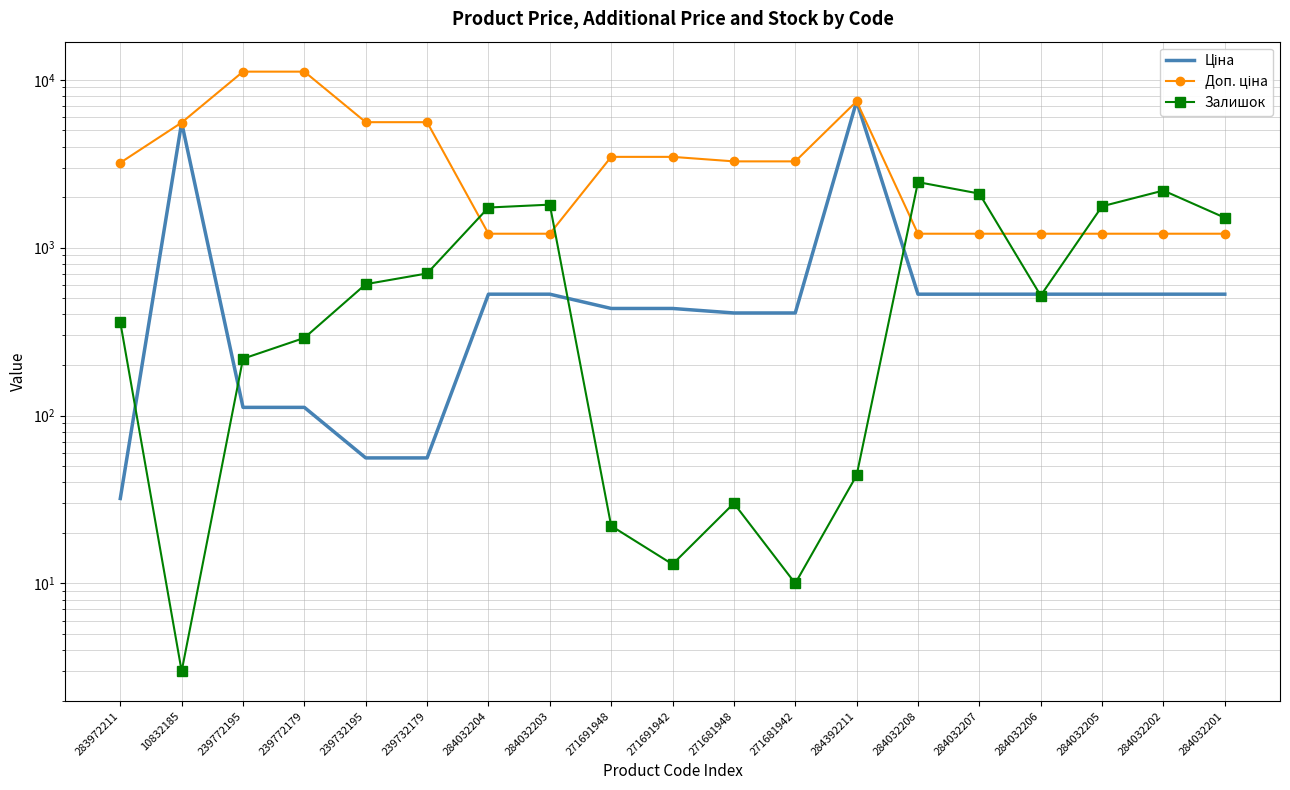

After their last crossing, which series has the higher values: Доп. ціна or Залишок?

Залишок